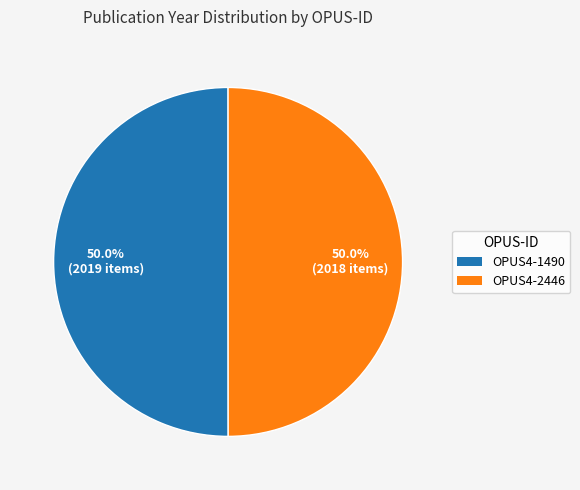

What is the total percentage of OPUS4-2446 and OPUS4-1490?

100.0%